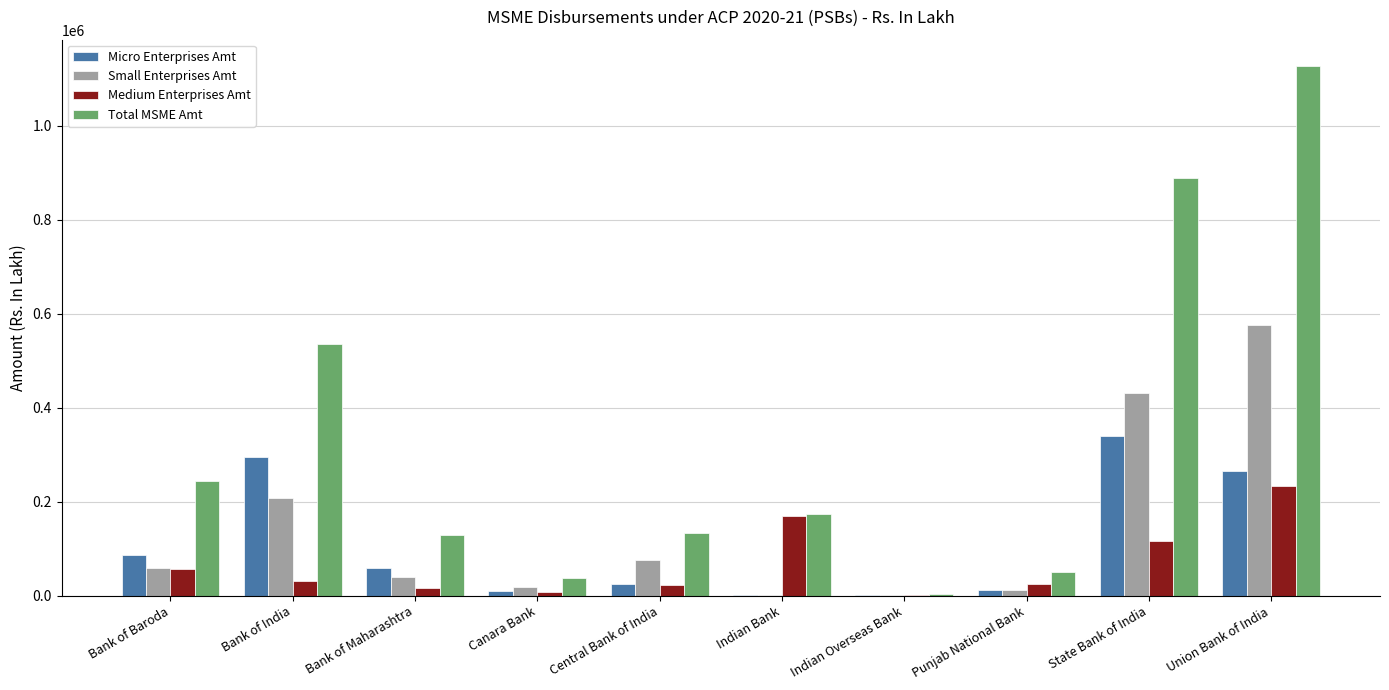

What is the difference between the Medium Enterprises Amt values at Bank of Maharashtra and Punjab National Bank?

8347.7